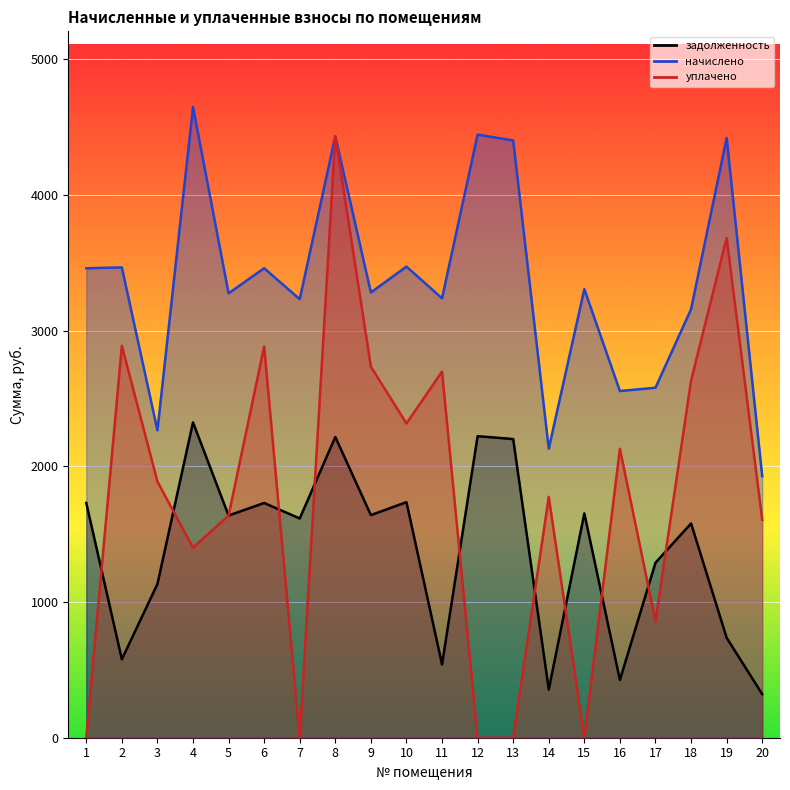

Reading left to right, extract all data points from this chart.

задолженность: 1=1729.8	2=577.6	3=1132.7	4=2323.9	5=1637.5	6=1729.8	7=1616.0	8=2216.2	9=1640.6	10=1736.0	11=539.7	12=2222.3	13=2200.8	14=355.0	15=1652.9	16=425.8	17=1289.7	18=1579.0	19=736.7	20=321.1
начислено: 1=3459.7	2=3465.8	3=2265.4	4=4647.8	5=3275.0	6=3459.7	7=3231.9	8=4432.3	9=3281.2	10=3472.0	11=3238.1	12=4444.6	13=4401.5	14=2130.0	15=3305.8	16=2554.7	17=2579.3	18=3158.0	19=4420.0	20=1926.8
уплачено: 1=0.0	2=2888.2	3=1887.8	4=1400.0	5=1637.5	6=2883.1	7=0.0	8=4434.0	9=2734.3	10=2315.9	11=2698.4	12=0.0	13=0.0	14=1775.0	15=0.0	16=2128.9	17=859.8	18=2631.7	19=3683.3	20=1605.7